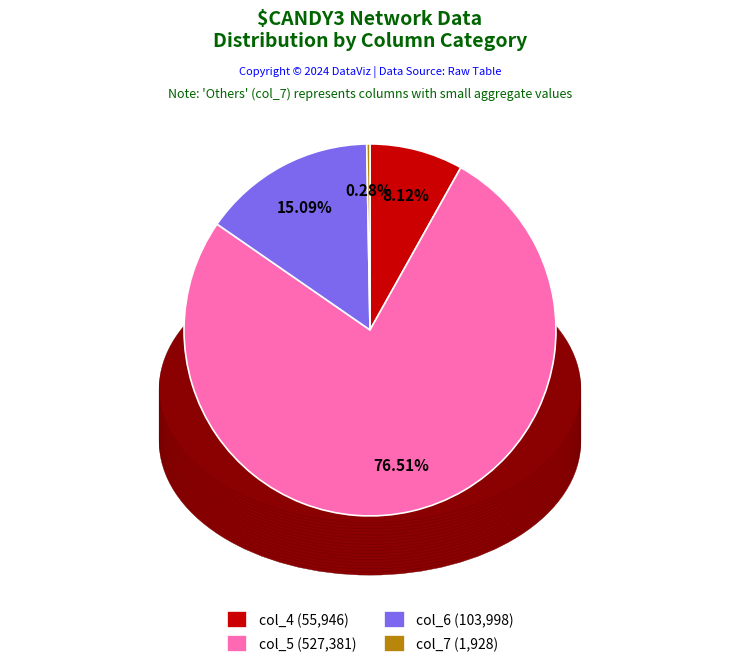

What is the ratio of the value at col_5 (527,381) to the value at col_4 (55,946)?

9.4